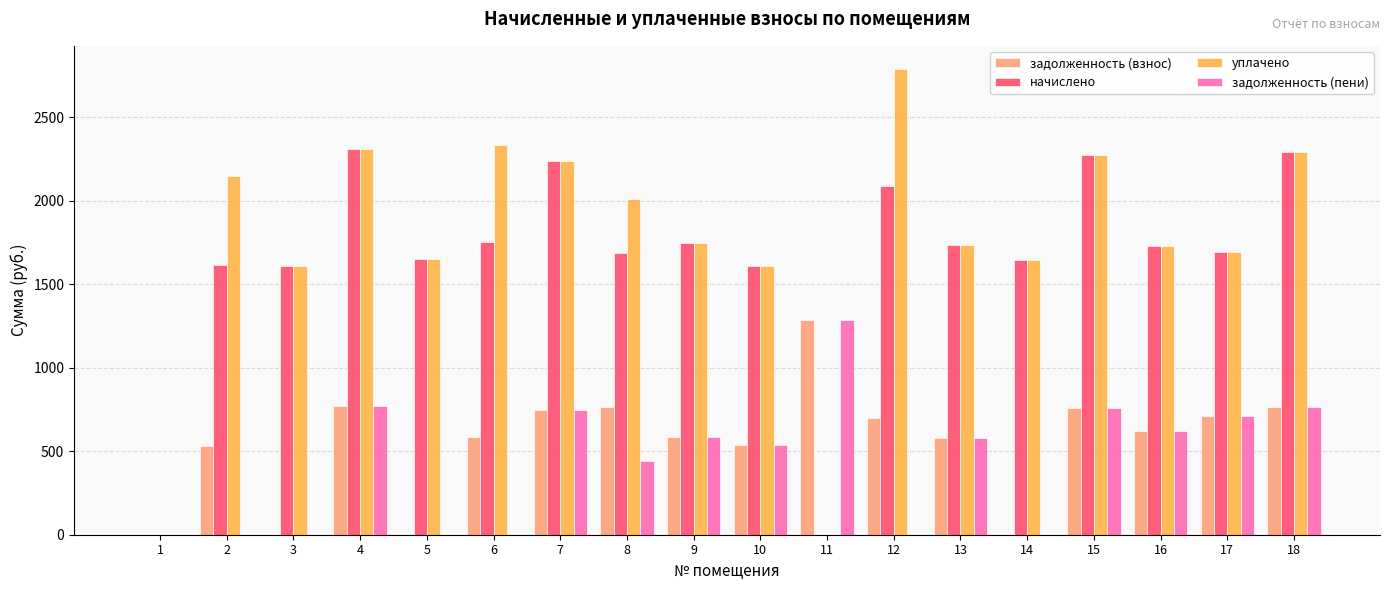

How many data points does each series have?

18